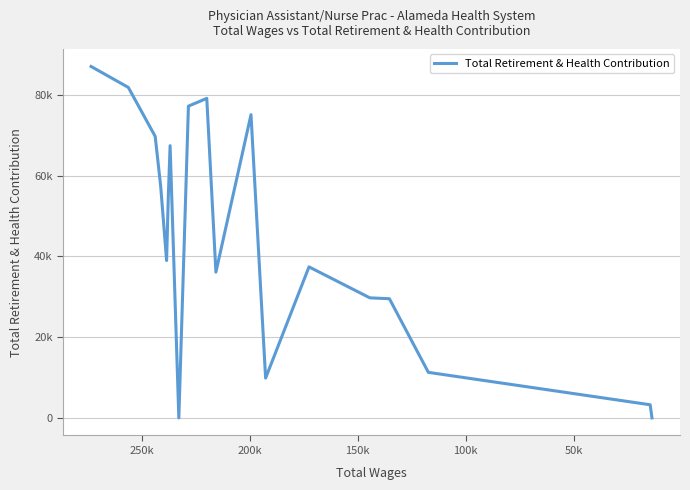

How many interior local valleys (lower than both neighbors) does the data have?

4